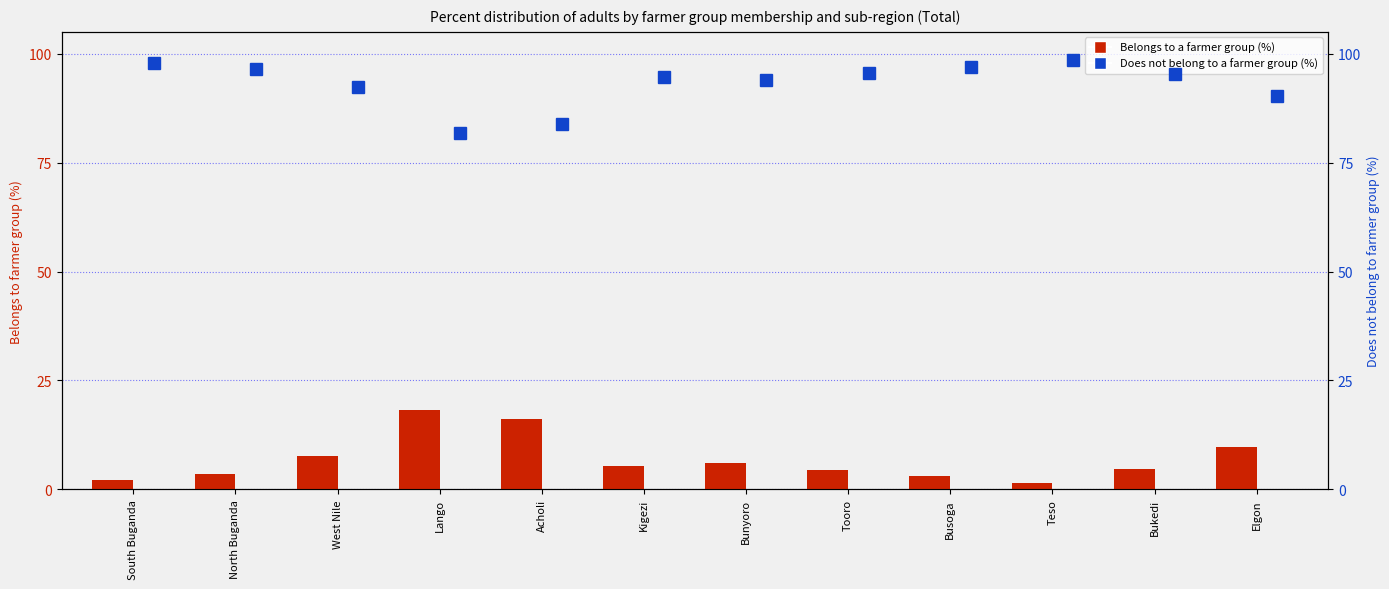

Is the value of Does not belong to a farmer group (%) at Kigezi greater than the value of Belongs to a farmer group (%) at West Nile?

Yes